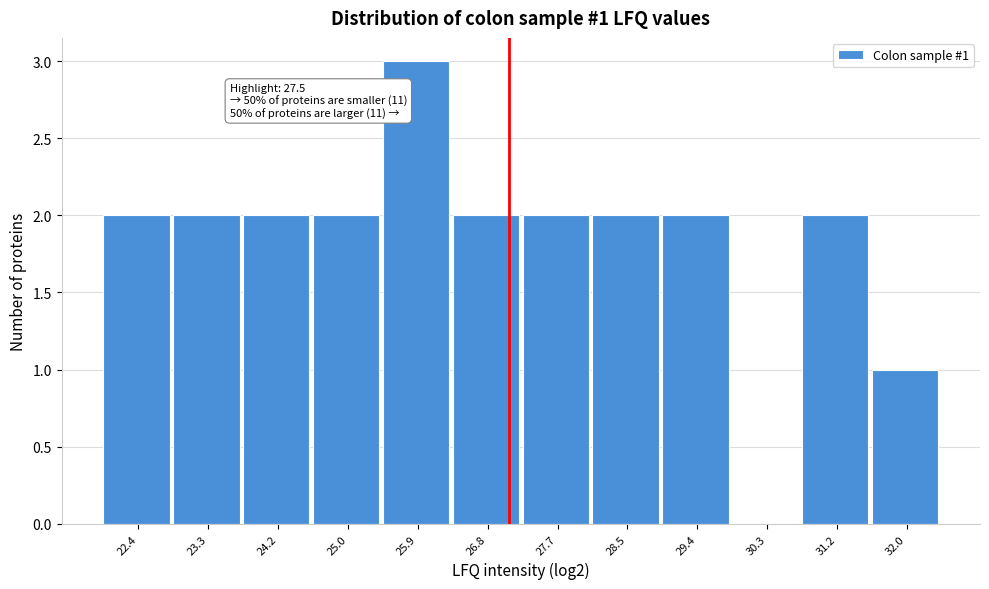

Reading left to right, transcribe all the data shown in this chart.

22.4=2	23.3=2	24.2=2	25.0=2	25.9=3	26.8=2	27.7=2	28.5=2	29.4=2	30.3=0	31.2=2	32.0=1